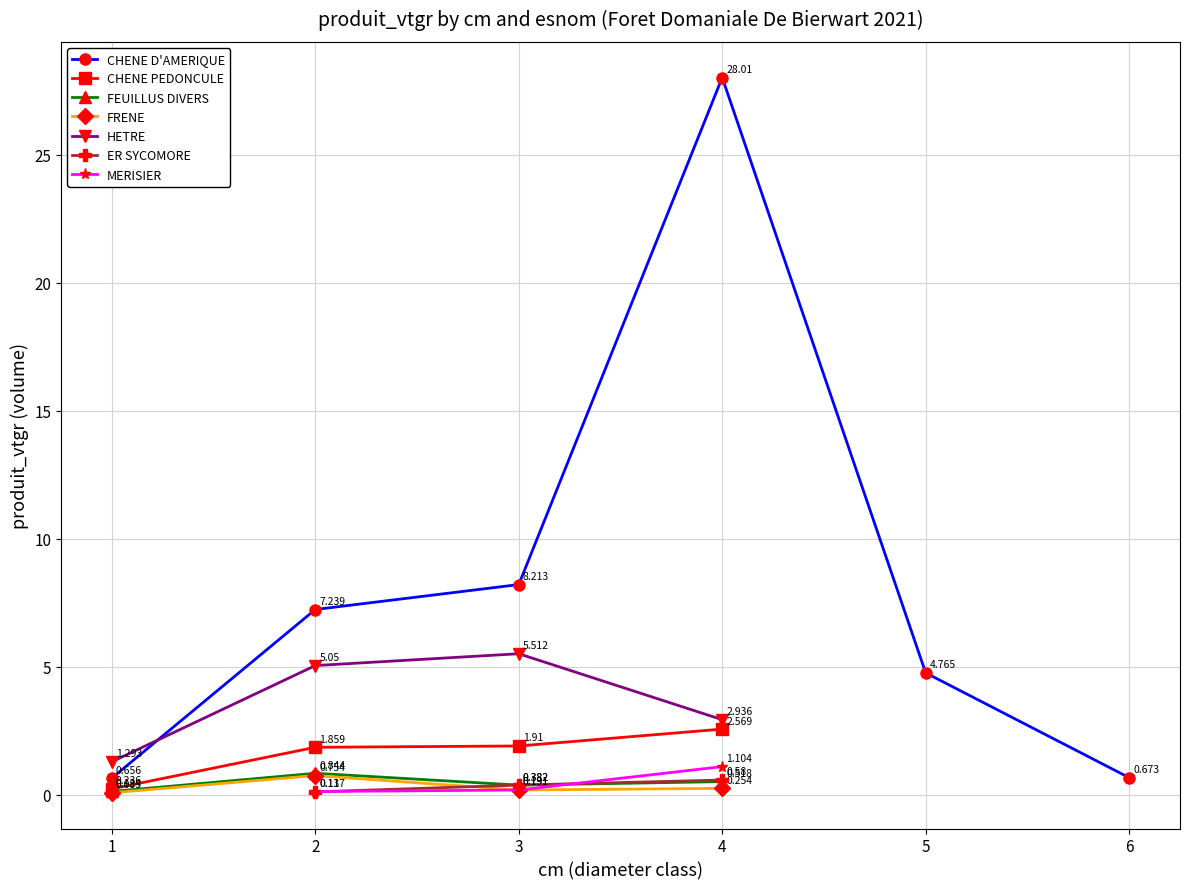

Reading right to left, extract all data points from this chart.

4=1.1	3=0.2	2=0.1	4=0.6	3=0.4	2=0.1	4=2.9	3=5.5	2=5.0	1=1.3	4=0.3	3=0.2	2=0.8	1=0.1	4=0.5	3=0.4	2=0.8	1=0.1	4=2.6	3=1.9	2=1.9	1=0.2	6=0.7	5=4.8	4=28.0	3=8.2	2=7.2	1=0.7